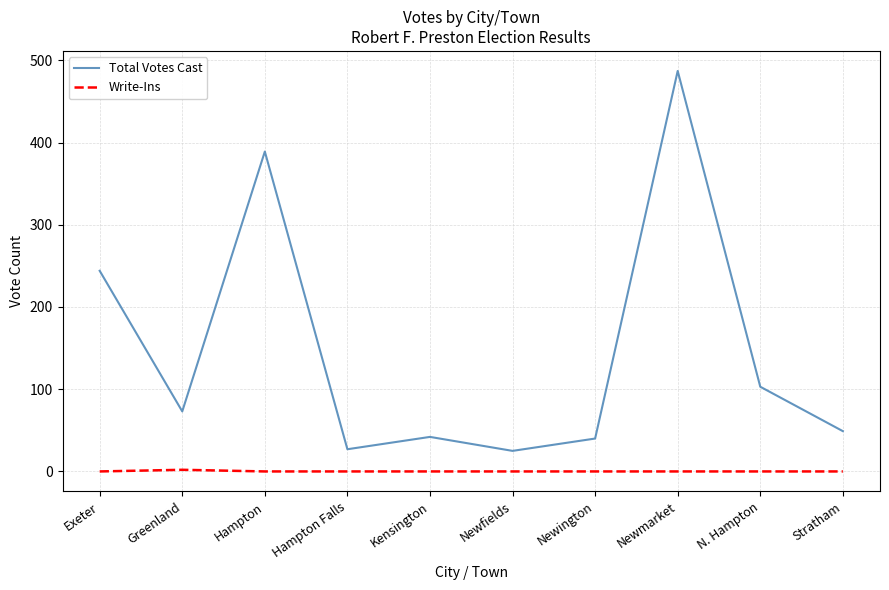

List the series in order of their overall mean, highest first.

Total Votes Cast, Write-Ins